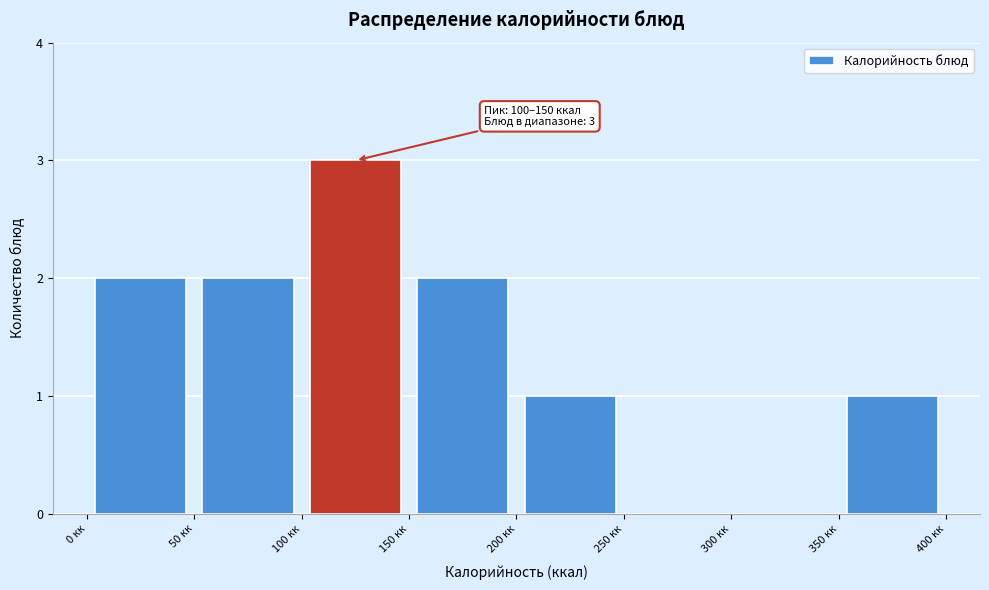

Over which range of the x-axis is the bar tallest?

100 to 150